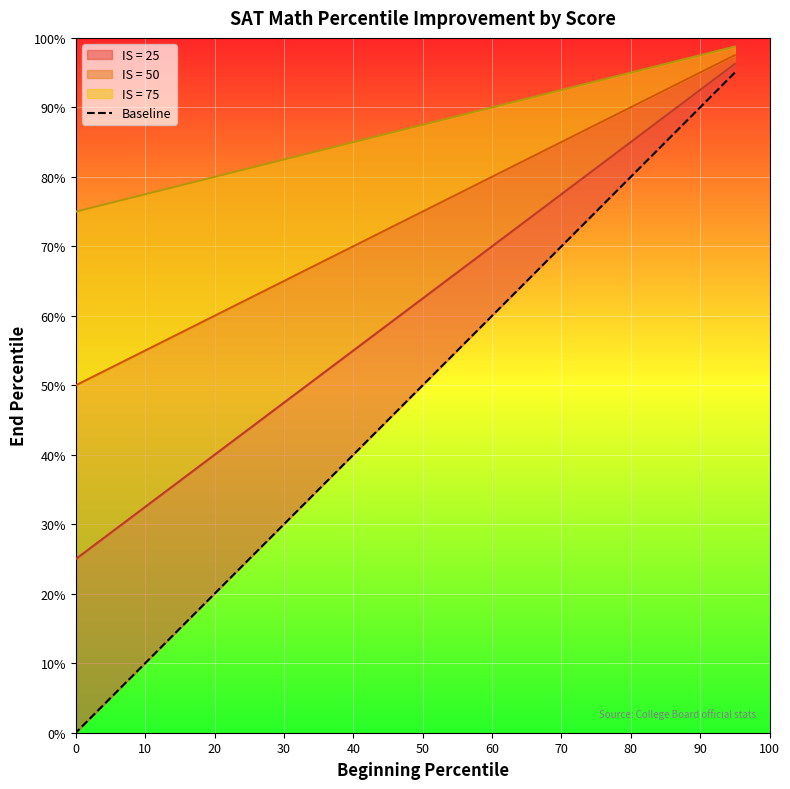

What is the label of the 5th point from the right?

20